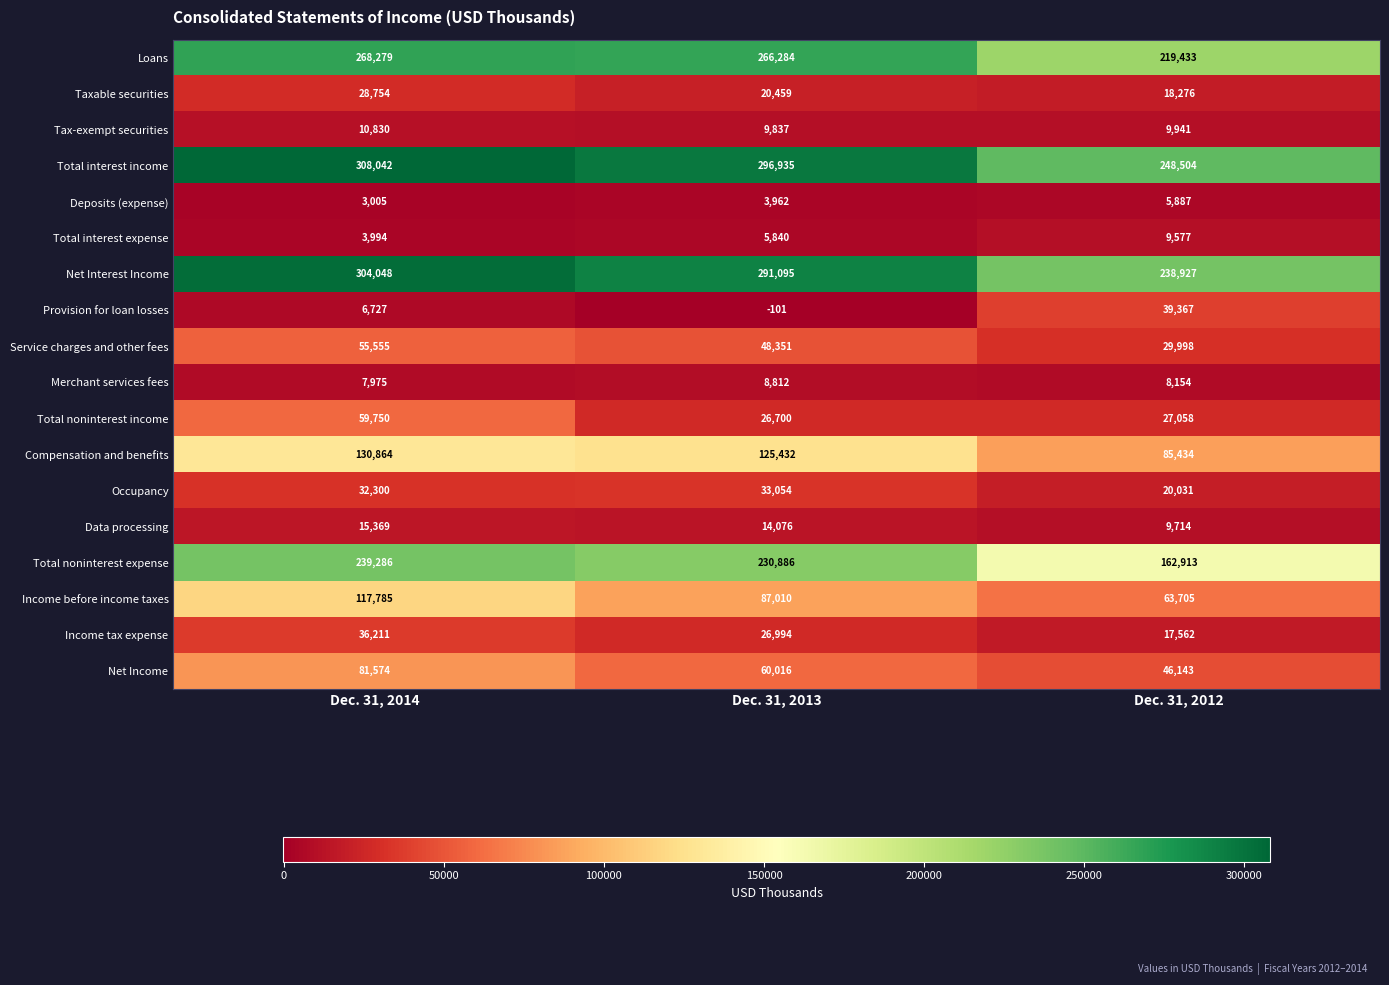

Which series changed the most between Dec. 31, 2014 and Dec. 31, 2012?

Total noninterest expense